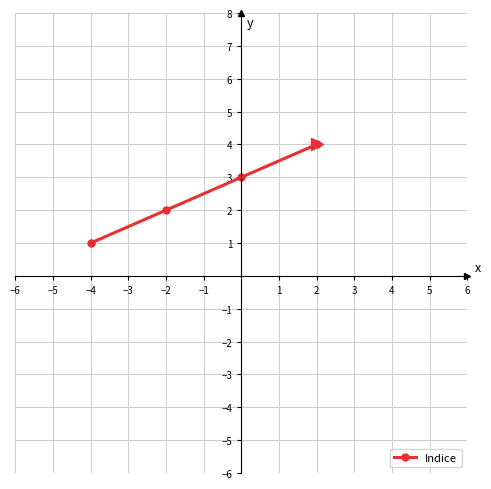

What is the greatest value displayed?

4